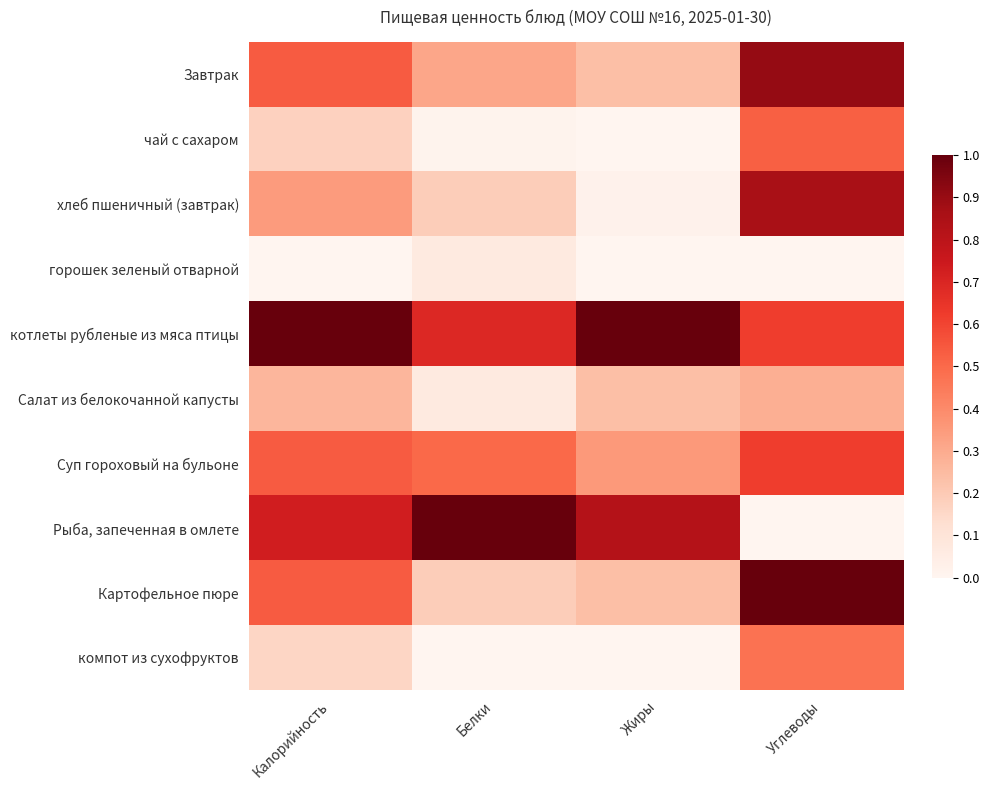

At which category is the sum across all series the highest?

Углеводы